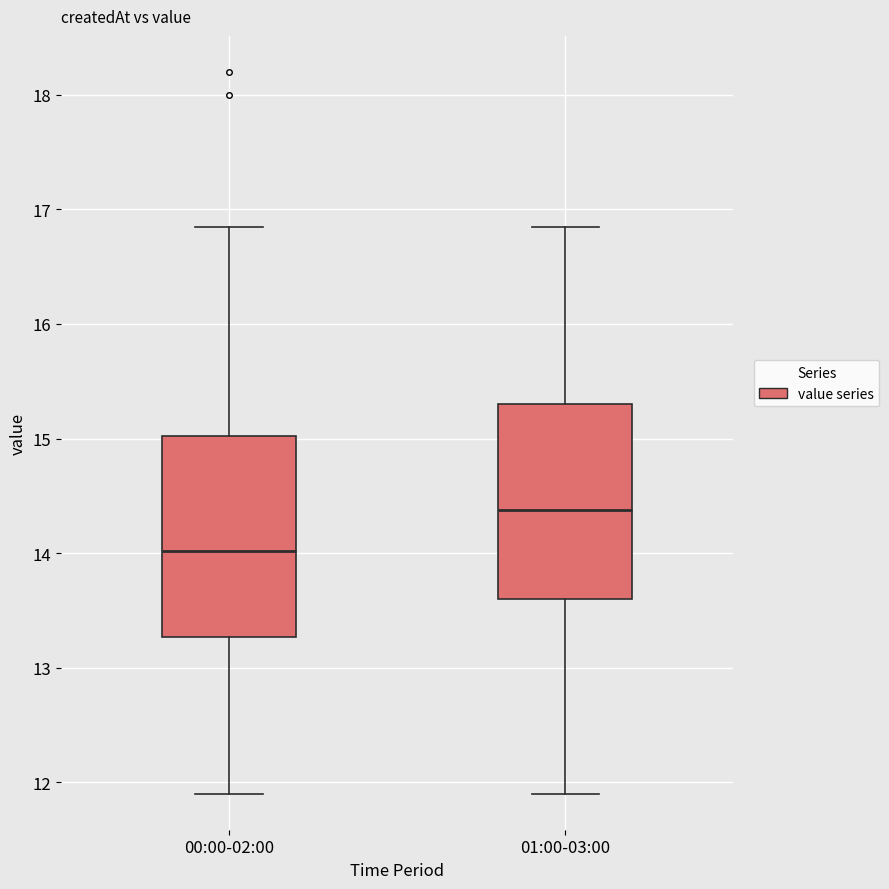

Reading left to right, transcribe this box plot: for each box, give where its median line is, the range the box spans, and where its two whiskers end, as read against the y-axis. The values are not printed on the chart, so give them approximately, as read against the axis.

00:00-02:00: median 14.0, box 13.3 to 15.0, whiskers 11.9 to 16.9
01:00-03:00: median 14.4, box 13.6 to 15.3, whiskers 11.9 to 16.9